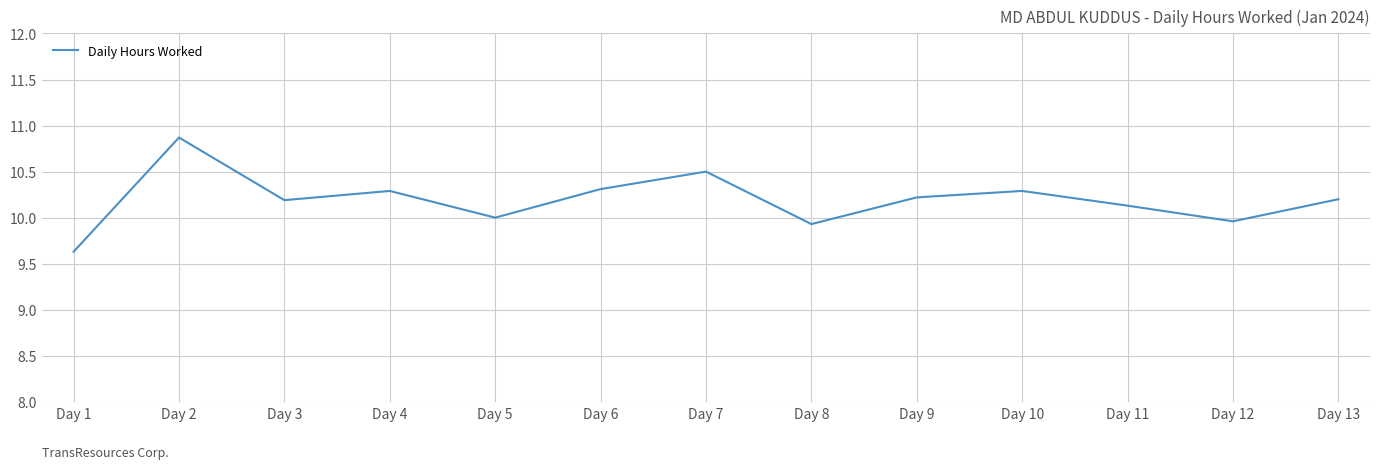

At which category does the chart reach its peak across all series?

Day 2